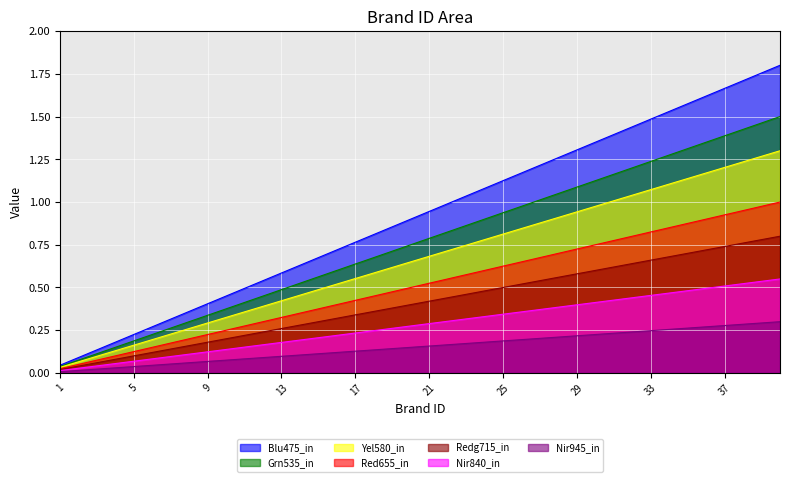

Rank the categories by value from highest to lowest.

40, 39, 38, 37, 36, 35, 34, 33, 32, 31, 30, 29, 28, 27, 26, 25, 24, 23, 22, 21, 20, 19, 18, 17, 16, 15, 14, 13, 12, 11, 10, 9, 8, 7, 6, 5, 4, 3, 2, 1